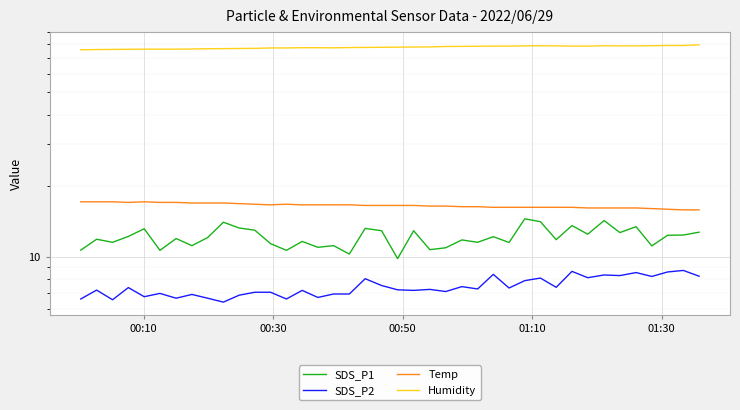

True or false: SDS_P2 and Humidity cross at least once.

False